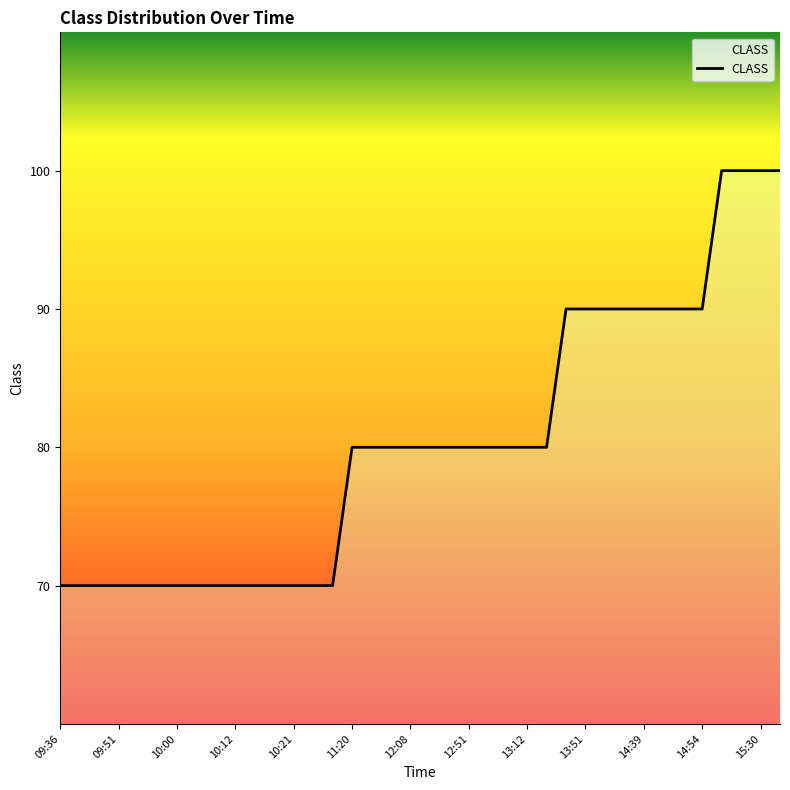

True or false: the data shows 100 at 37.

True